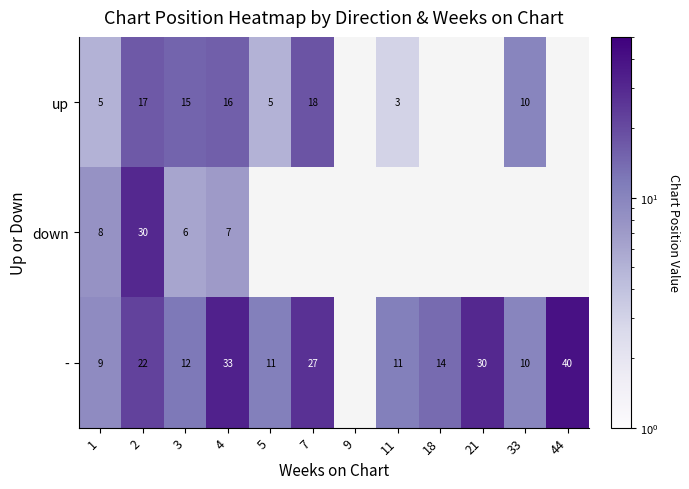

What is the total value across all series at 3?

33